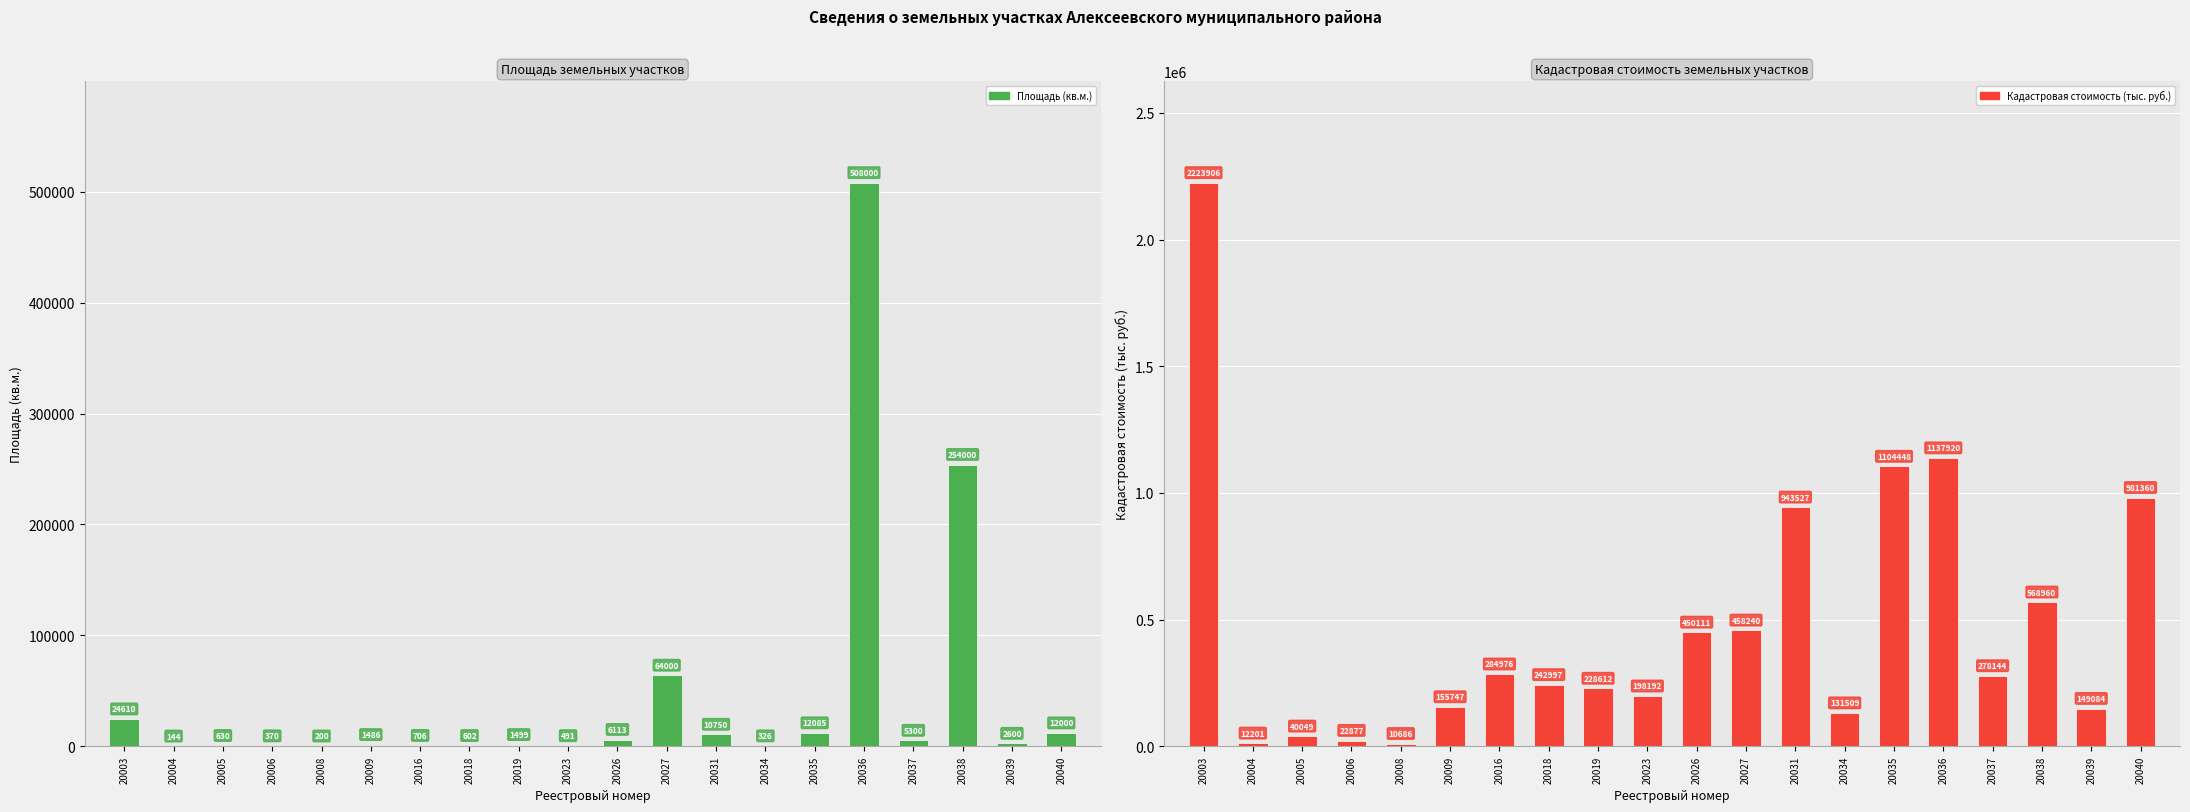

Which series changed the most between 20005 and 20026?

Кадастровая стоимость (тыс. руб.)